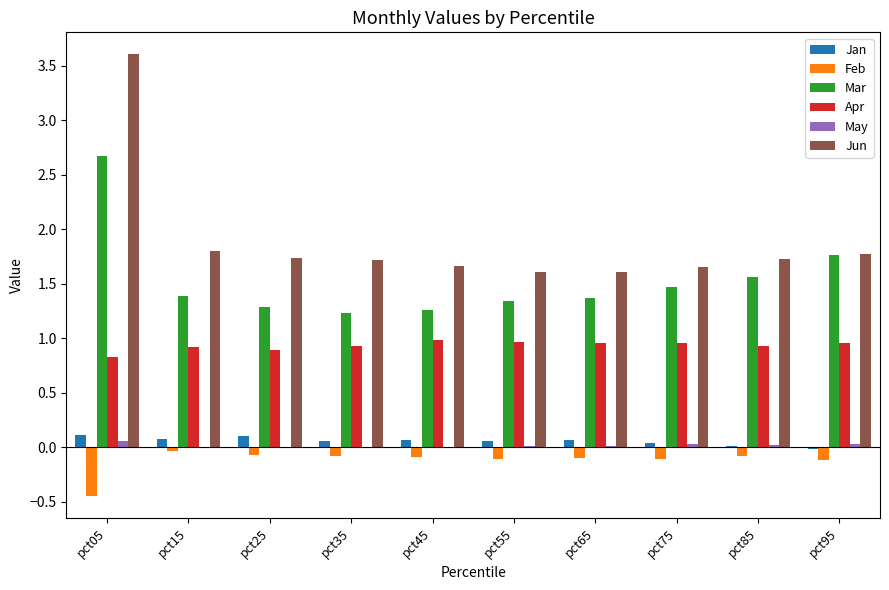

What is the greatest value displayed?

3.6